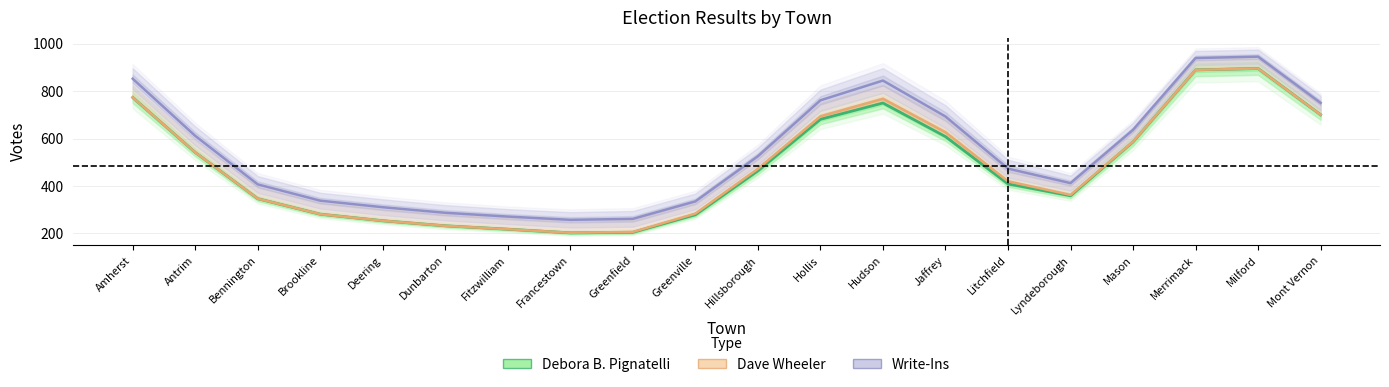

Which series has the largest total across all categories?

Write-Ins (×20 scaled)